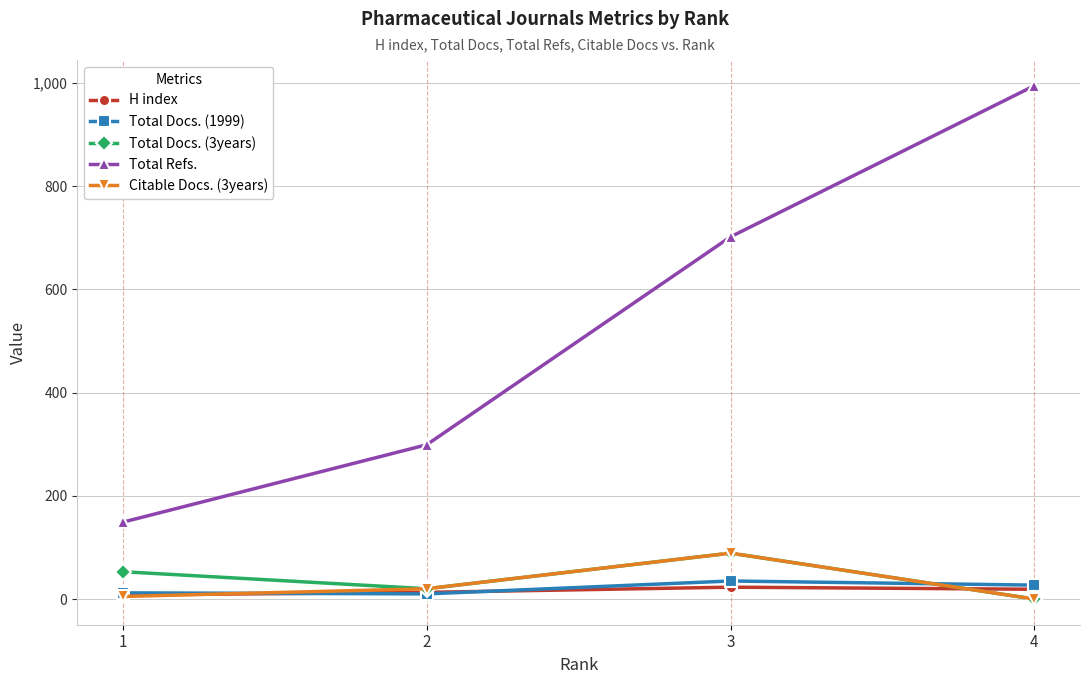

True or false: Total Docs. (3years) has more than 2 interior local peaks.

False